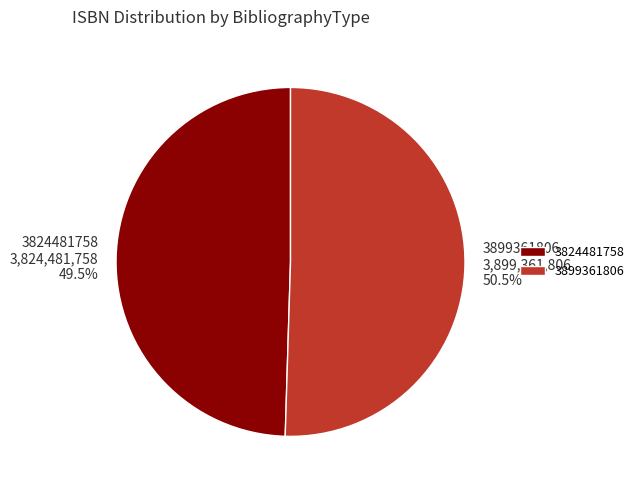

Count the number of slices in the pie.

2